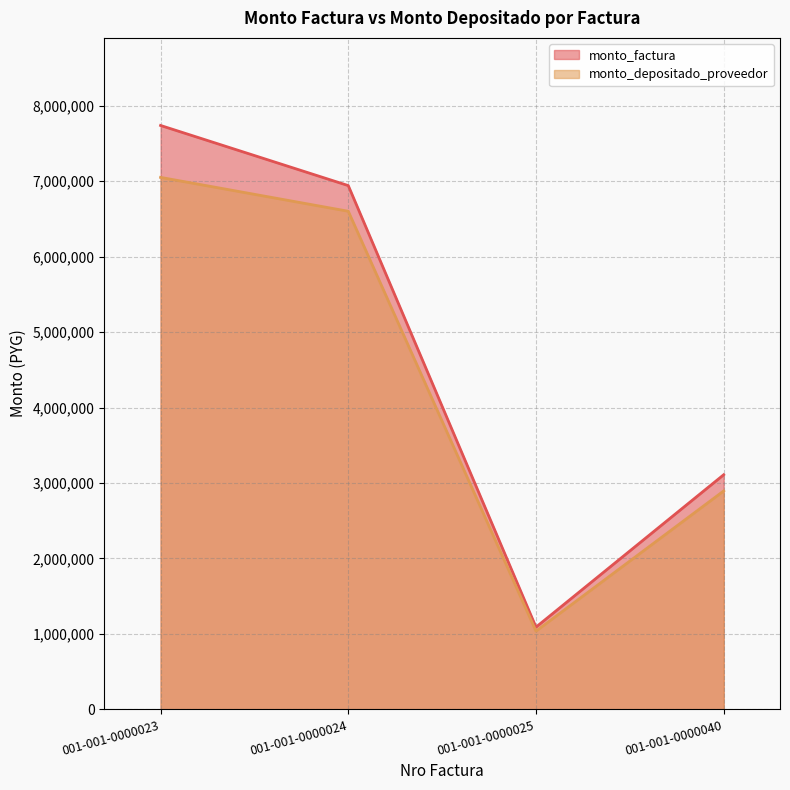

Does the chart display data point markers on the line(s)?

No